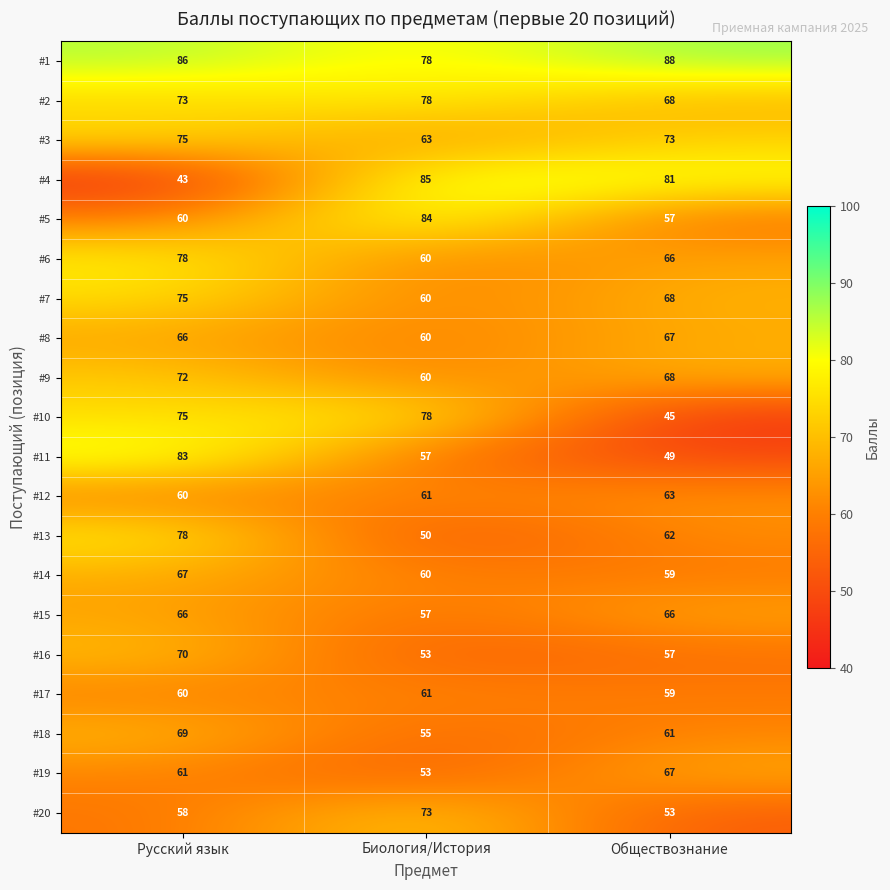

Between Русский язык and Обществознание, which series saw the biggest shift?

#4